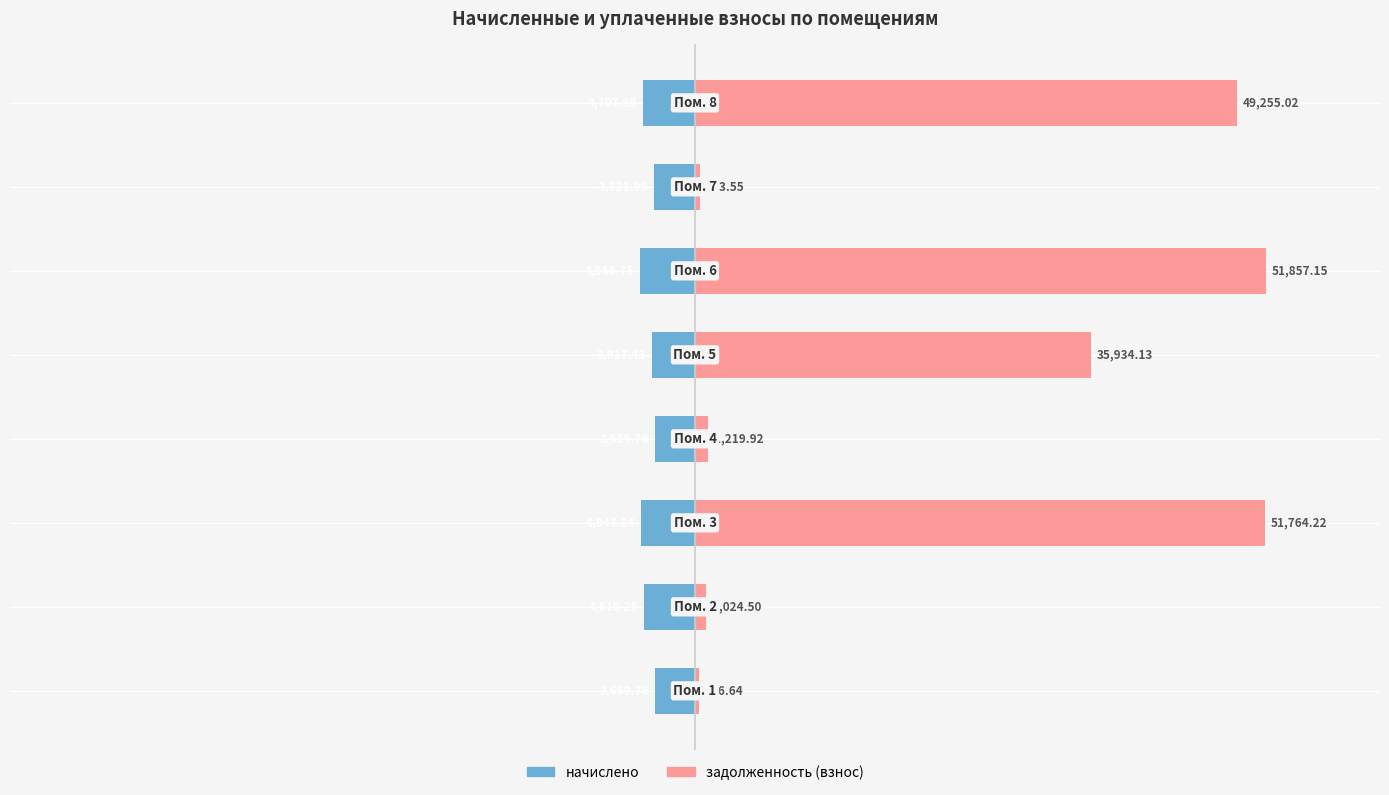

At 0, list the series in order from smallest to largest.

начислено, задолженность (взнос)